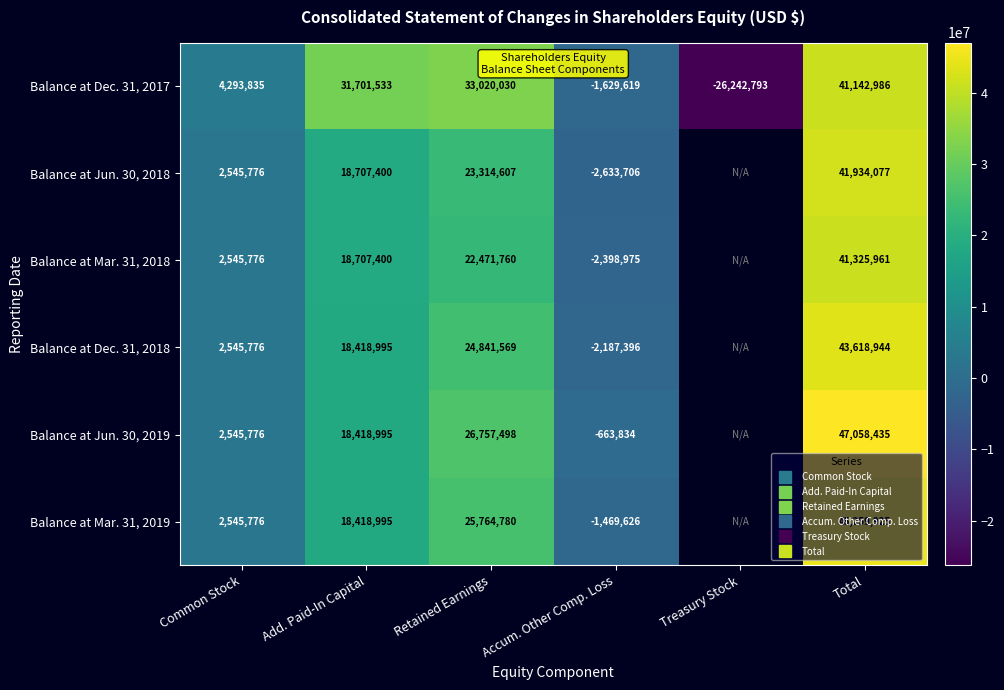

Rank the categories by Balance at Mar. 31, 2018 value from lowest to highest.

Accum. Other Comp. Loss, Common Stock, Add. Paid-In Capital, Retained Earnings, Treasury Stock, Total